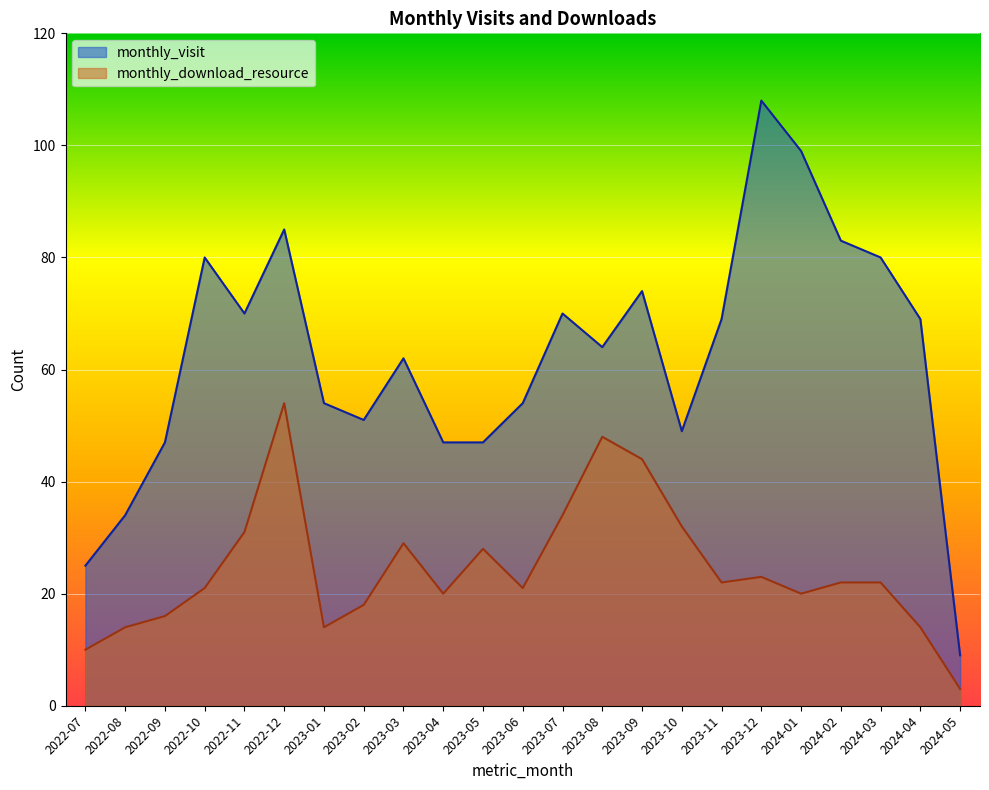

At 2024-01, list the series in order from smallest to largest.

monthly_download_resource, monthly_visit